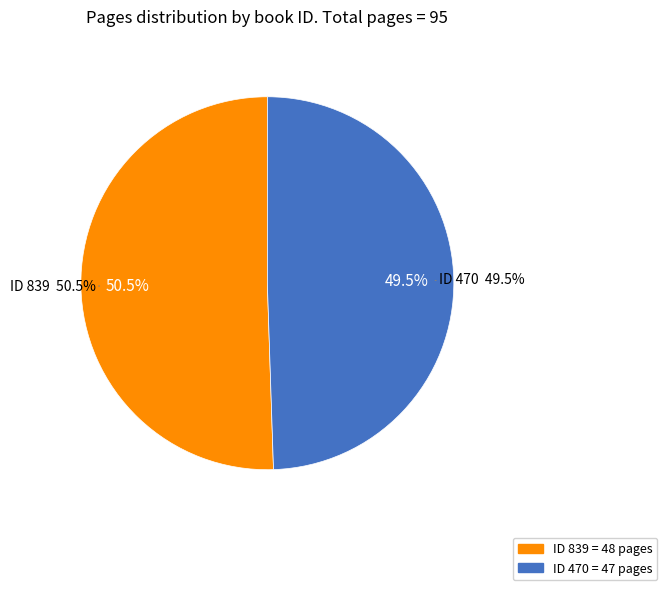

Which slice is the largest?

839